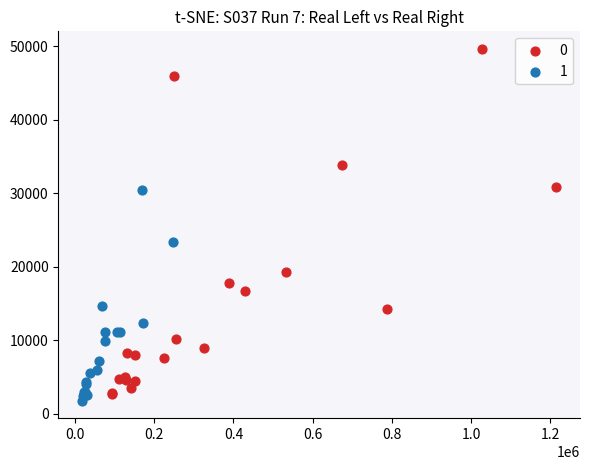

What are all the series names shown in the legend?

0, 1